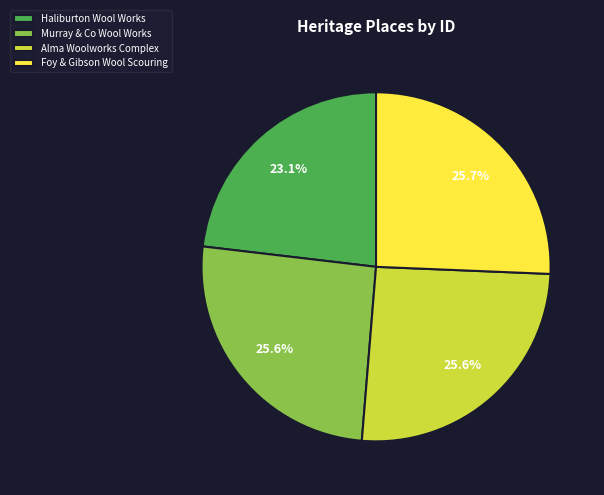

What is the smallest slice in the pie chart?

Haliburton Wool Works